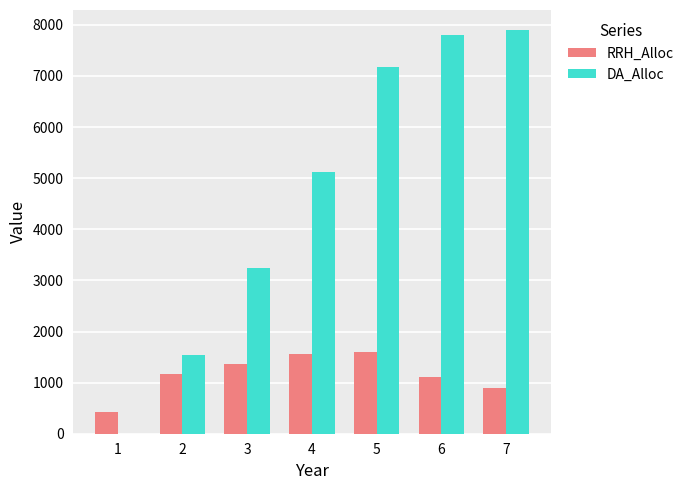

Is the value of RRH_Alloc at 2 greater than the value of DA_Alloc at 6?

No